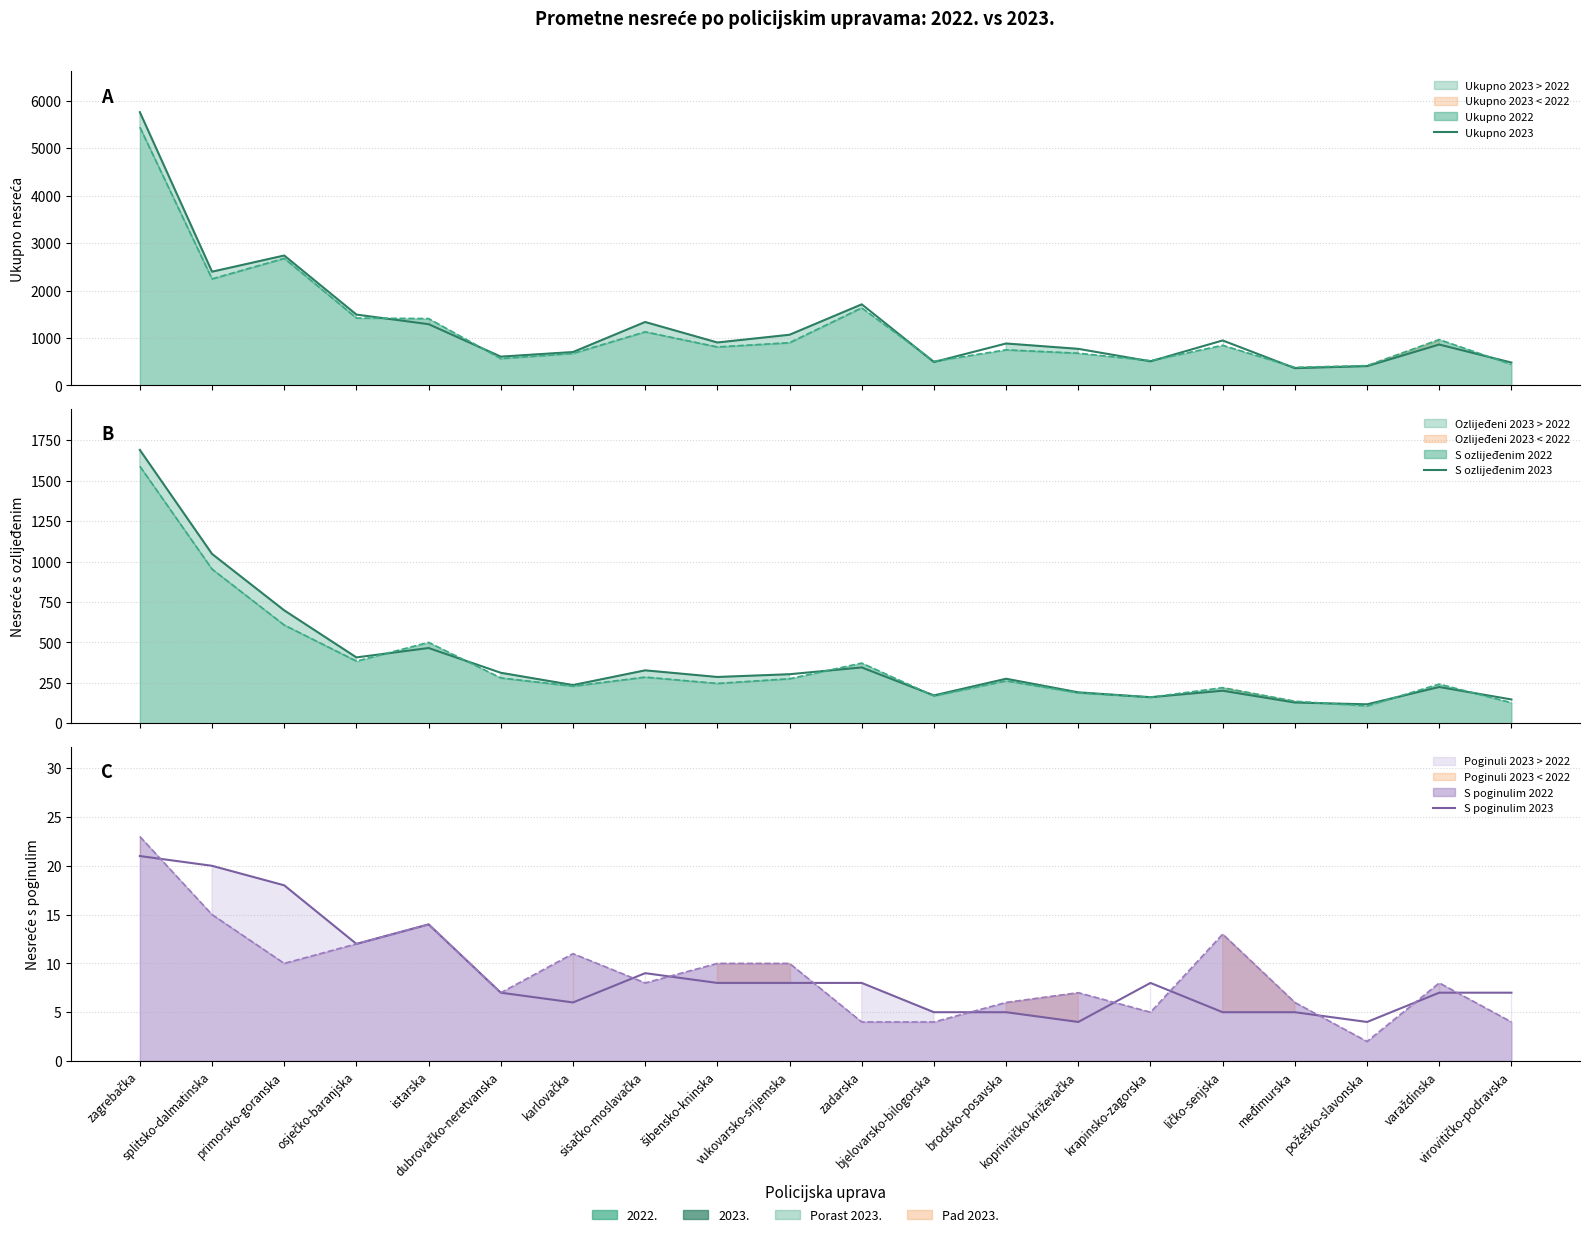

True or false: Ukupno 2023 has a value of 2905 at zadarska.

False